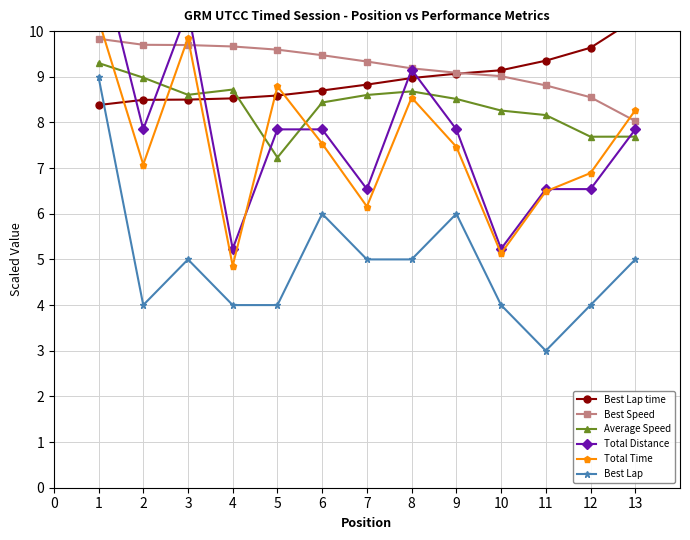

Which series has the largest total across all categories?

Best Speed